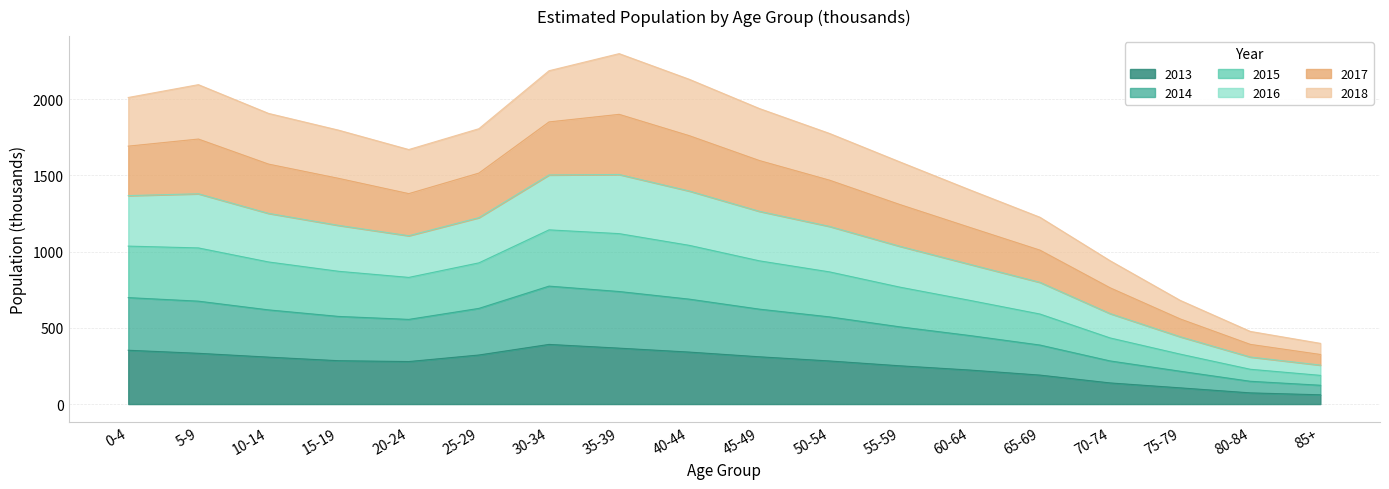

True or false: 2015 and 2013 intersect in this chart.

False